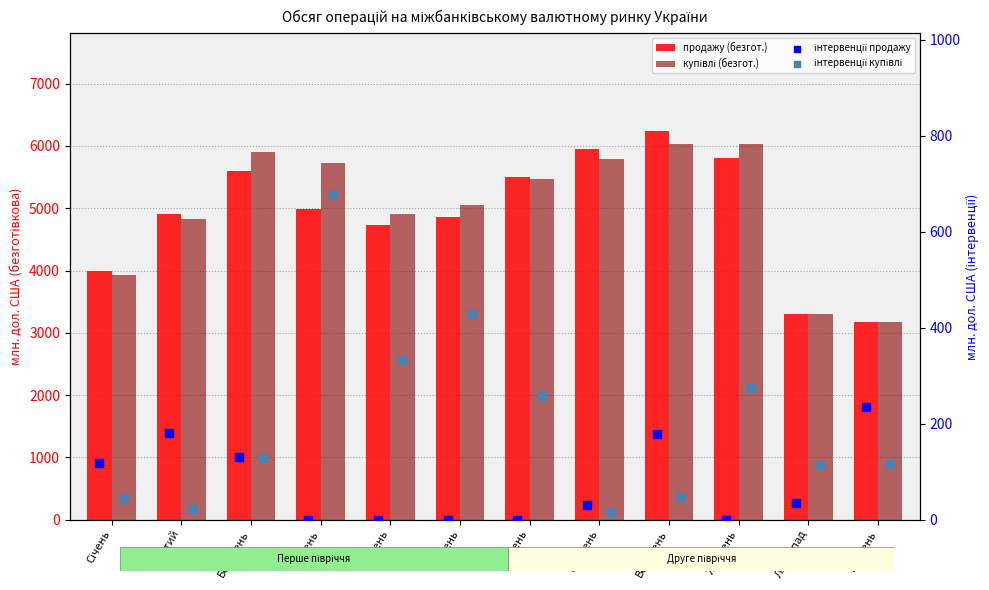

Which series has the largest total across all categories?

купівлі (безгот.)